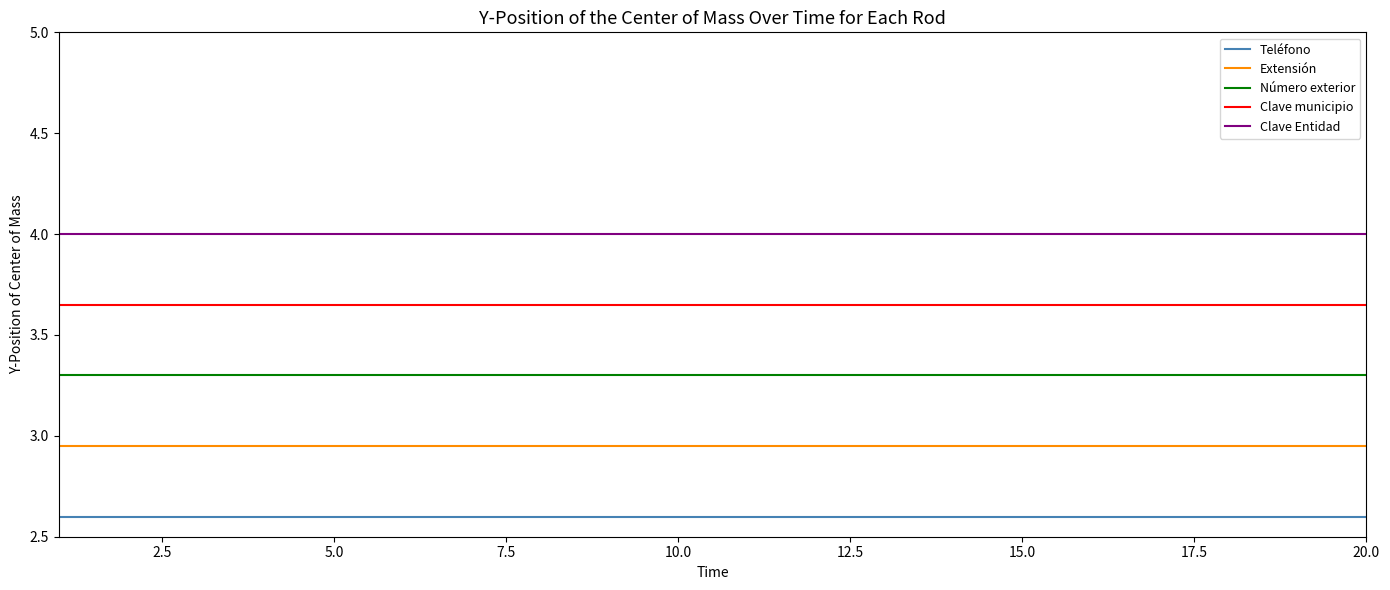

List the series in order of their peak value, highest first.

Clave Entidad, Clave municipio, Número exterior, Extensión, Teléfono